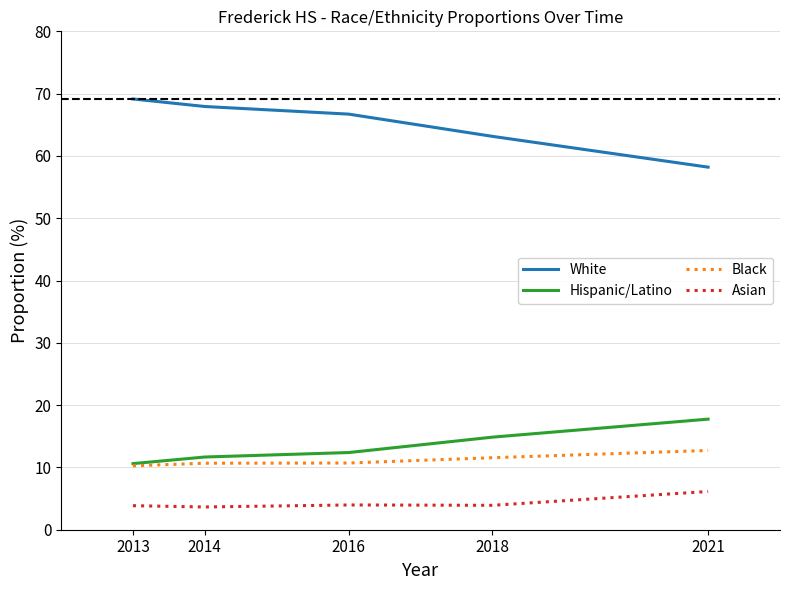

What are all the series names shown in the legend?

White, Hispanic/Latino, Black, Asian